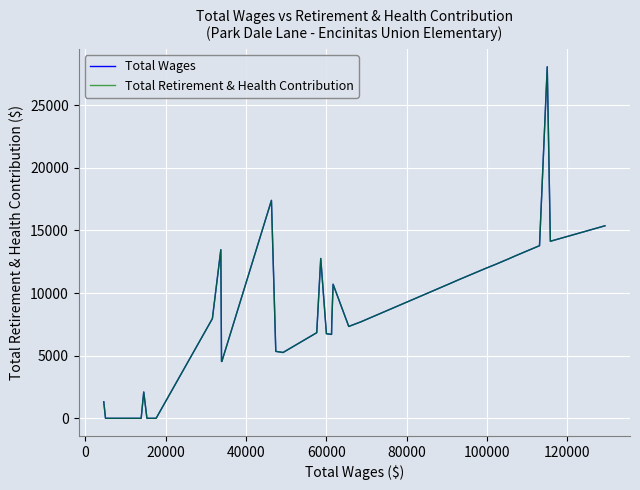

True or false: Total Wages and Total Retirement & Health Contribution cross at least once.

False